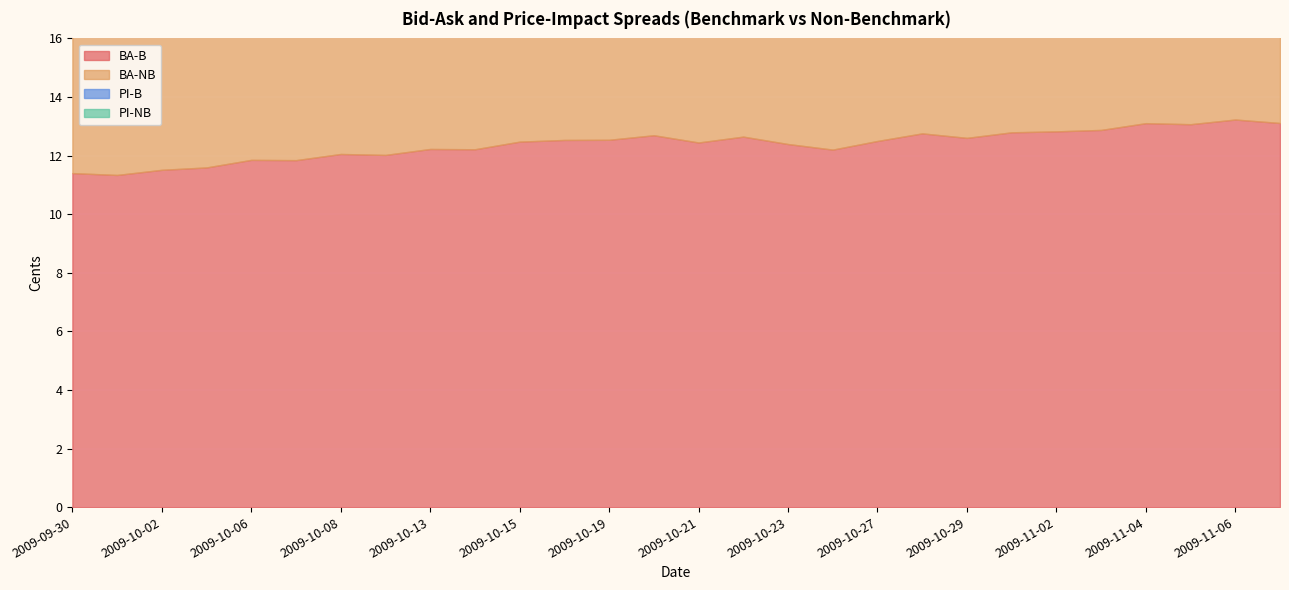

The value of BA-B at 2009-10-13 is 12.2. True or false?

True